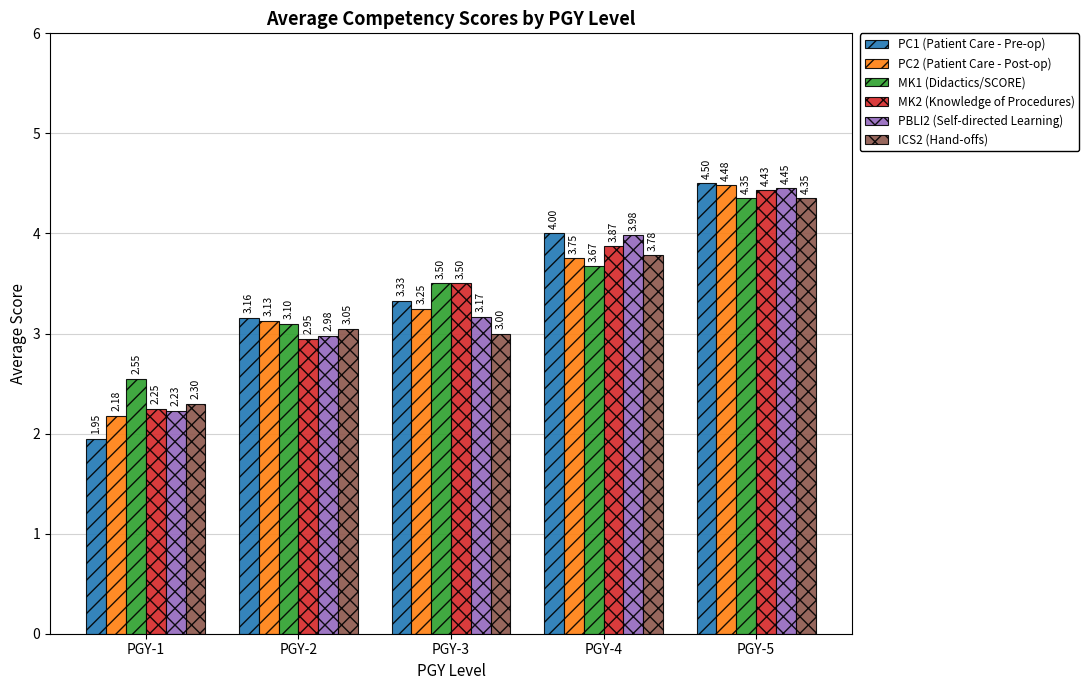

True or false: MK1 (Didactics/SCORE) has a value of 2.8 at PGY-5.

False